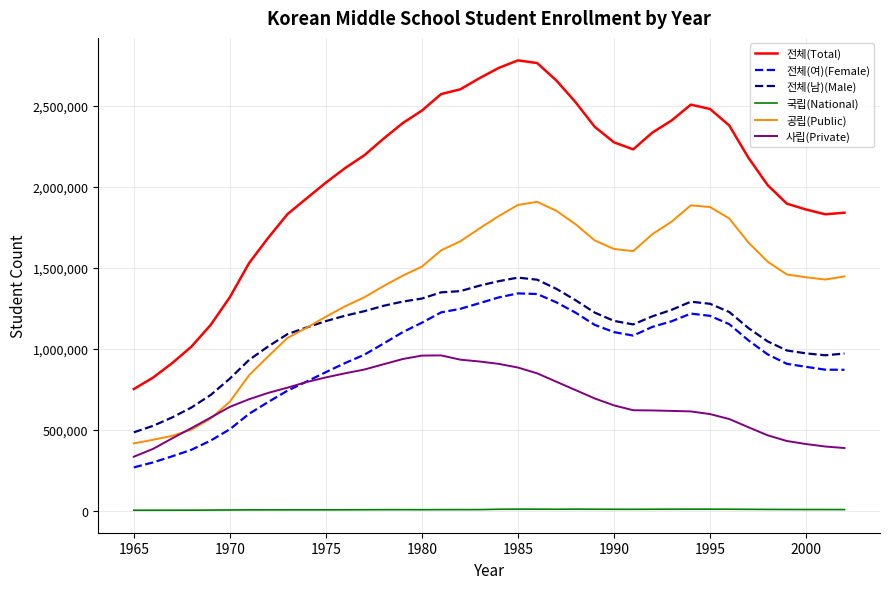

Which series has the largest total across all categories?

전체(Total)